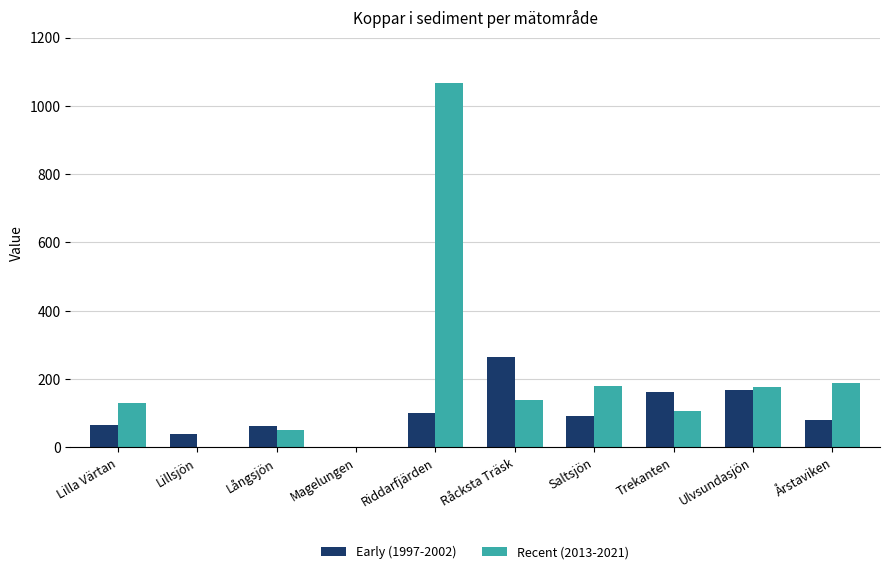

What is the spread (max minus min) of values at Råcksta Träsk?

125.3